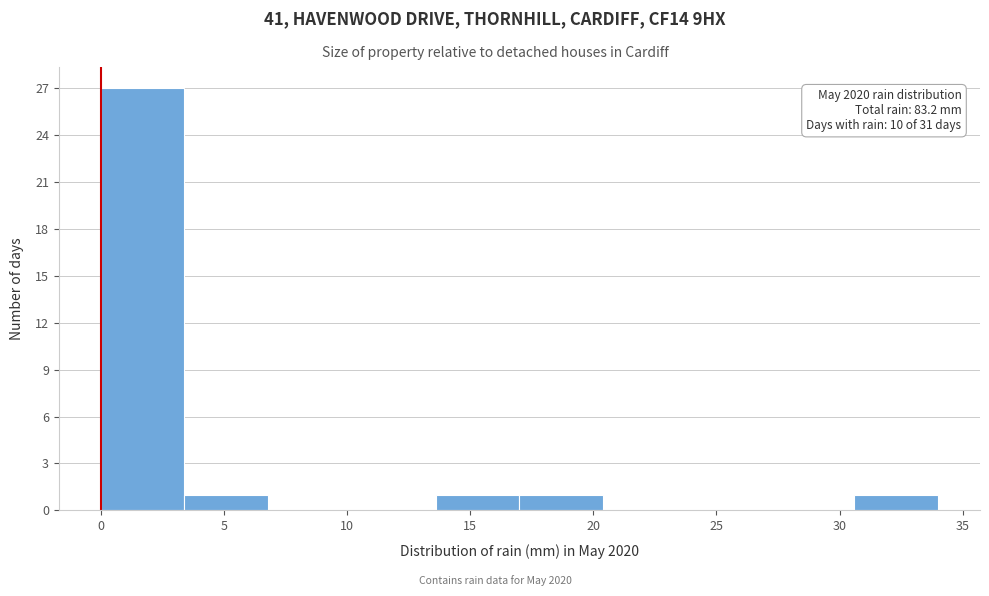

Which range on the x-axis has the tallest bar?

0.0 to 3.4